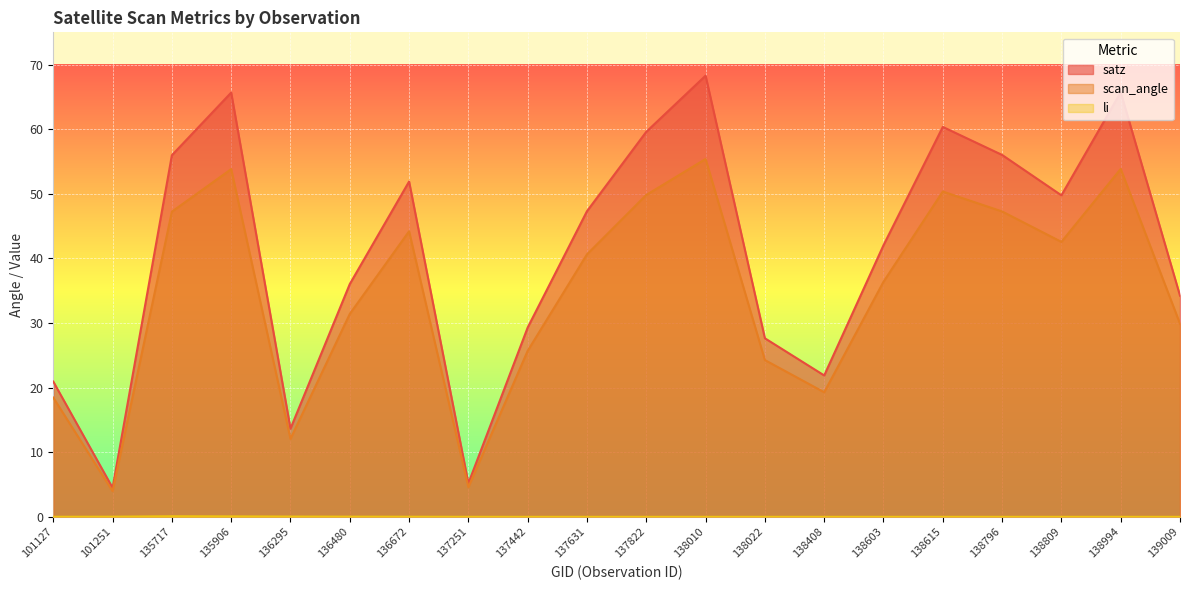

At which category is the sum across all series the highest?

138010